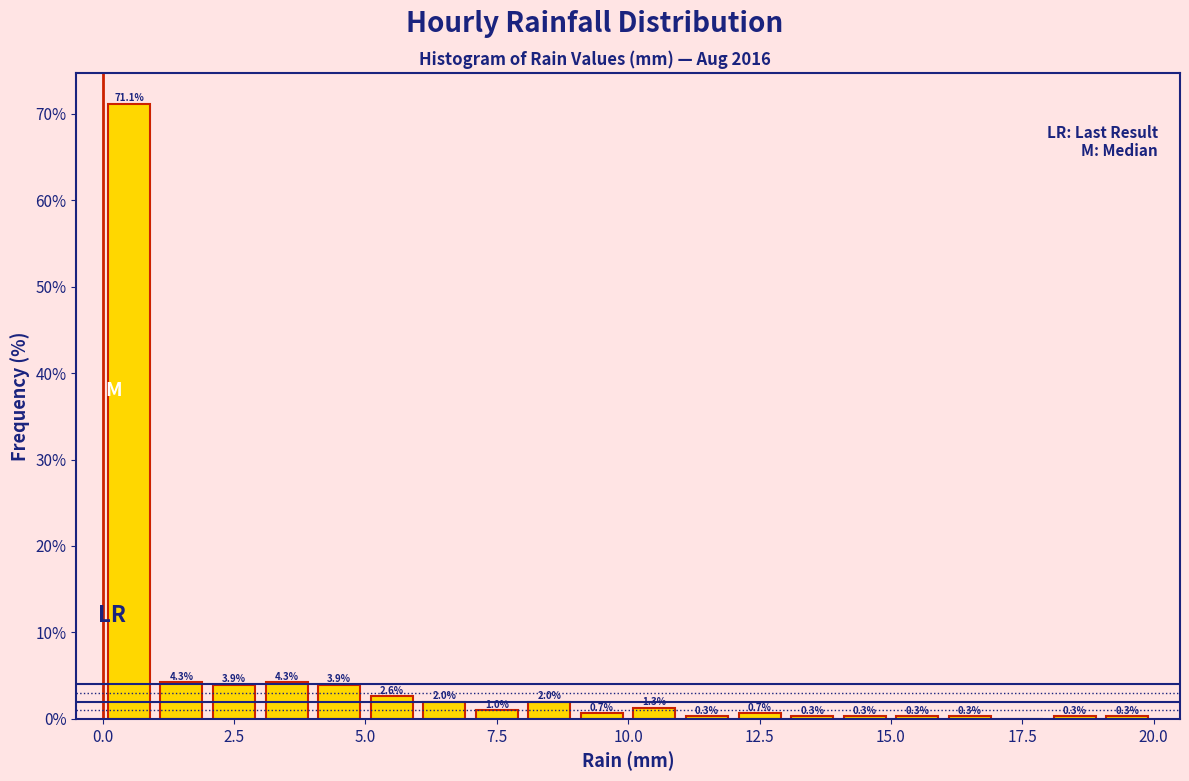

Around what value on the x-axis is the tallest bar? Give the approximate position of its centre, as read against the axis.

0.5